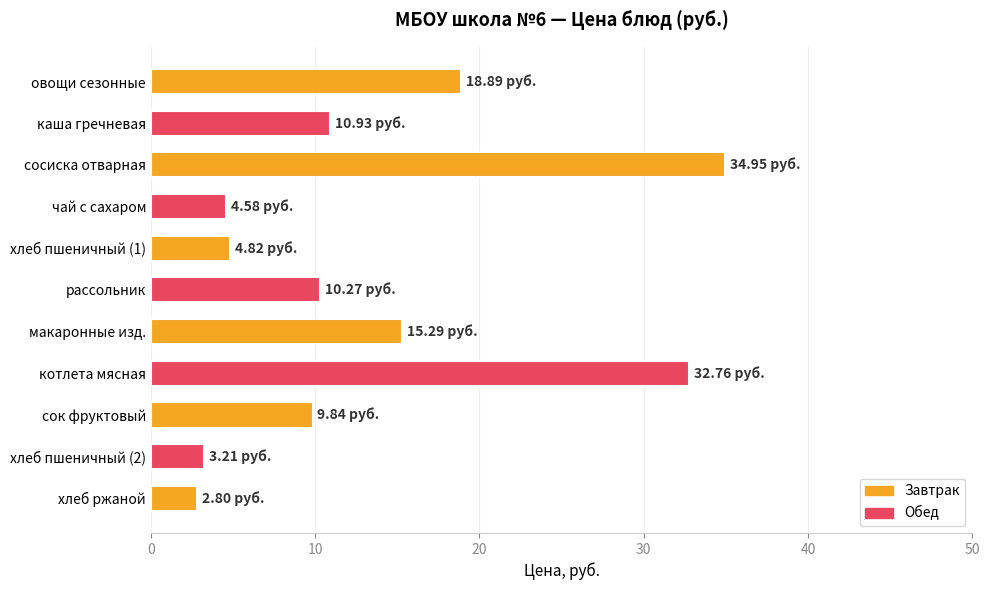

Which has a higher value, чай с сахаром or овощи сезонные?

овощи сезонные